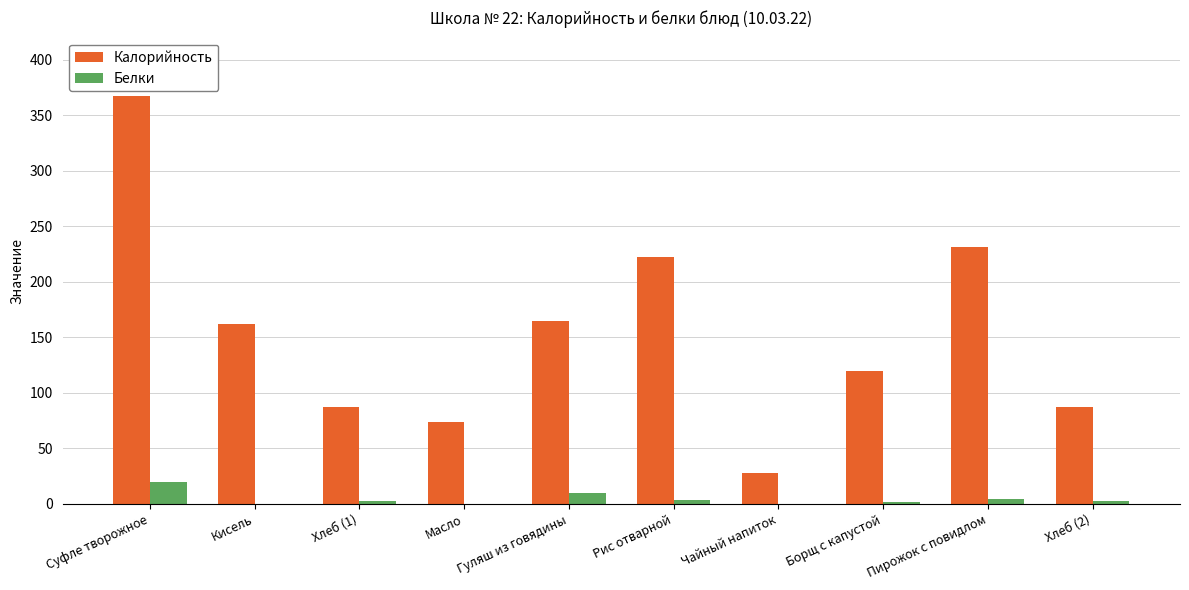

At which category is the sum across all series the highest?

Суфле творожное